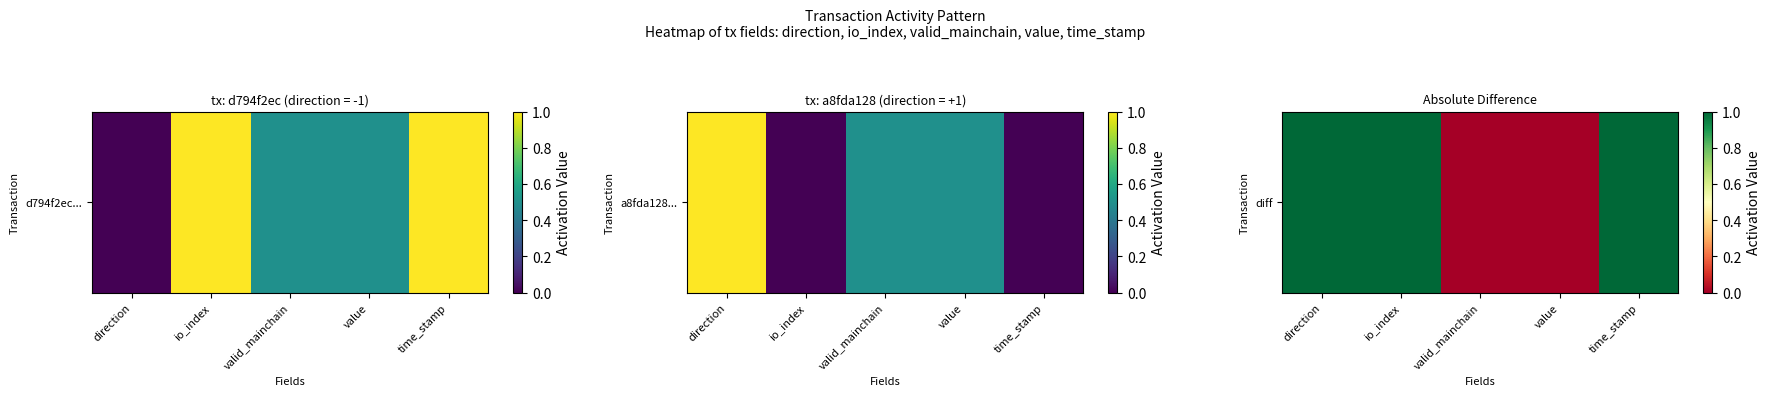

What is the change in value from value to time_stamp?

+1